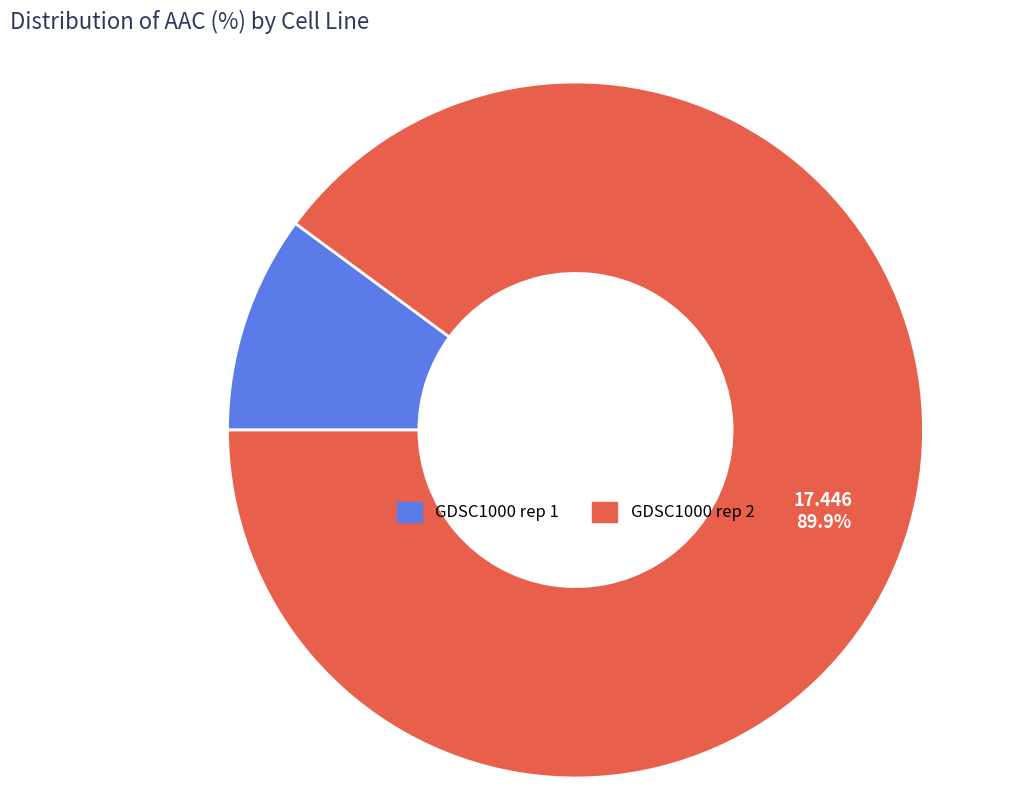

Which has a higher value, GDSC1000 rep 2 or GDSC1000 rep 1?

GDSC1000 rep 2